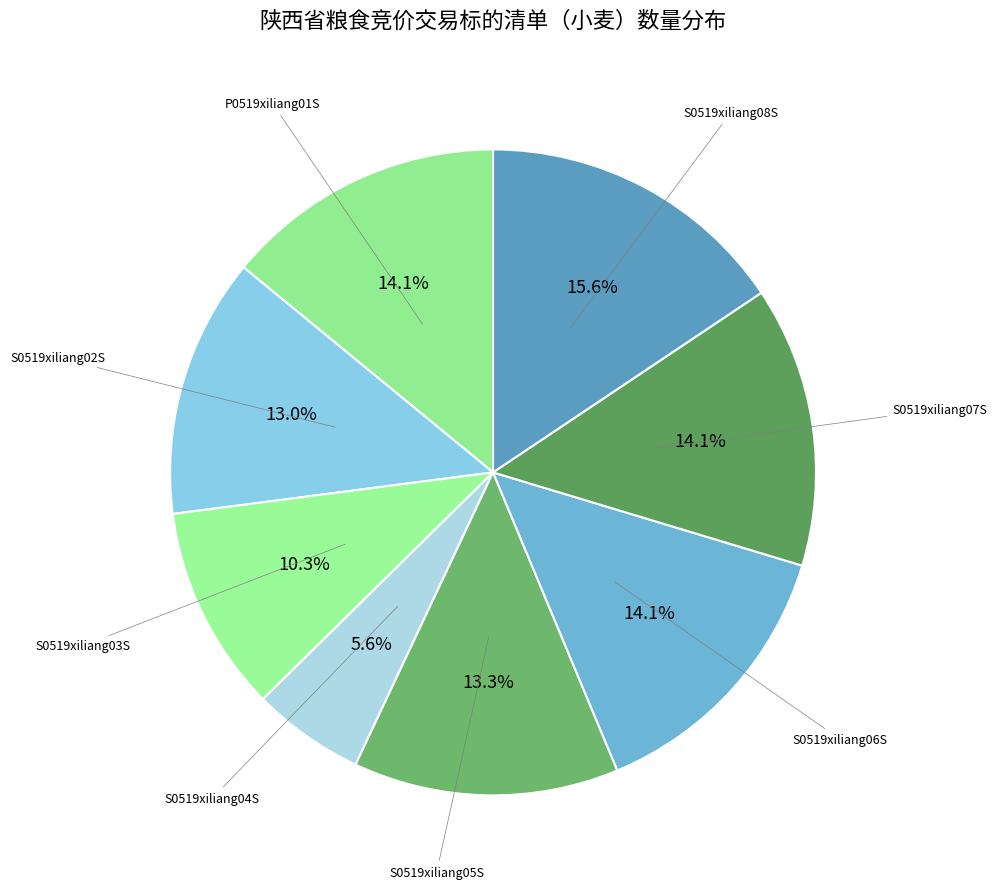

Is S0519xiliang08S the majority of the pie?

No